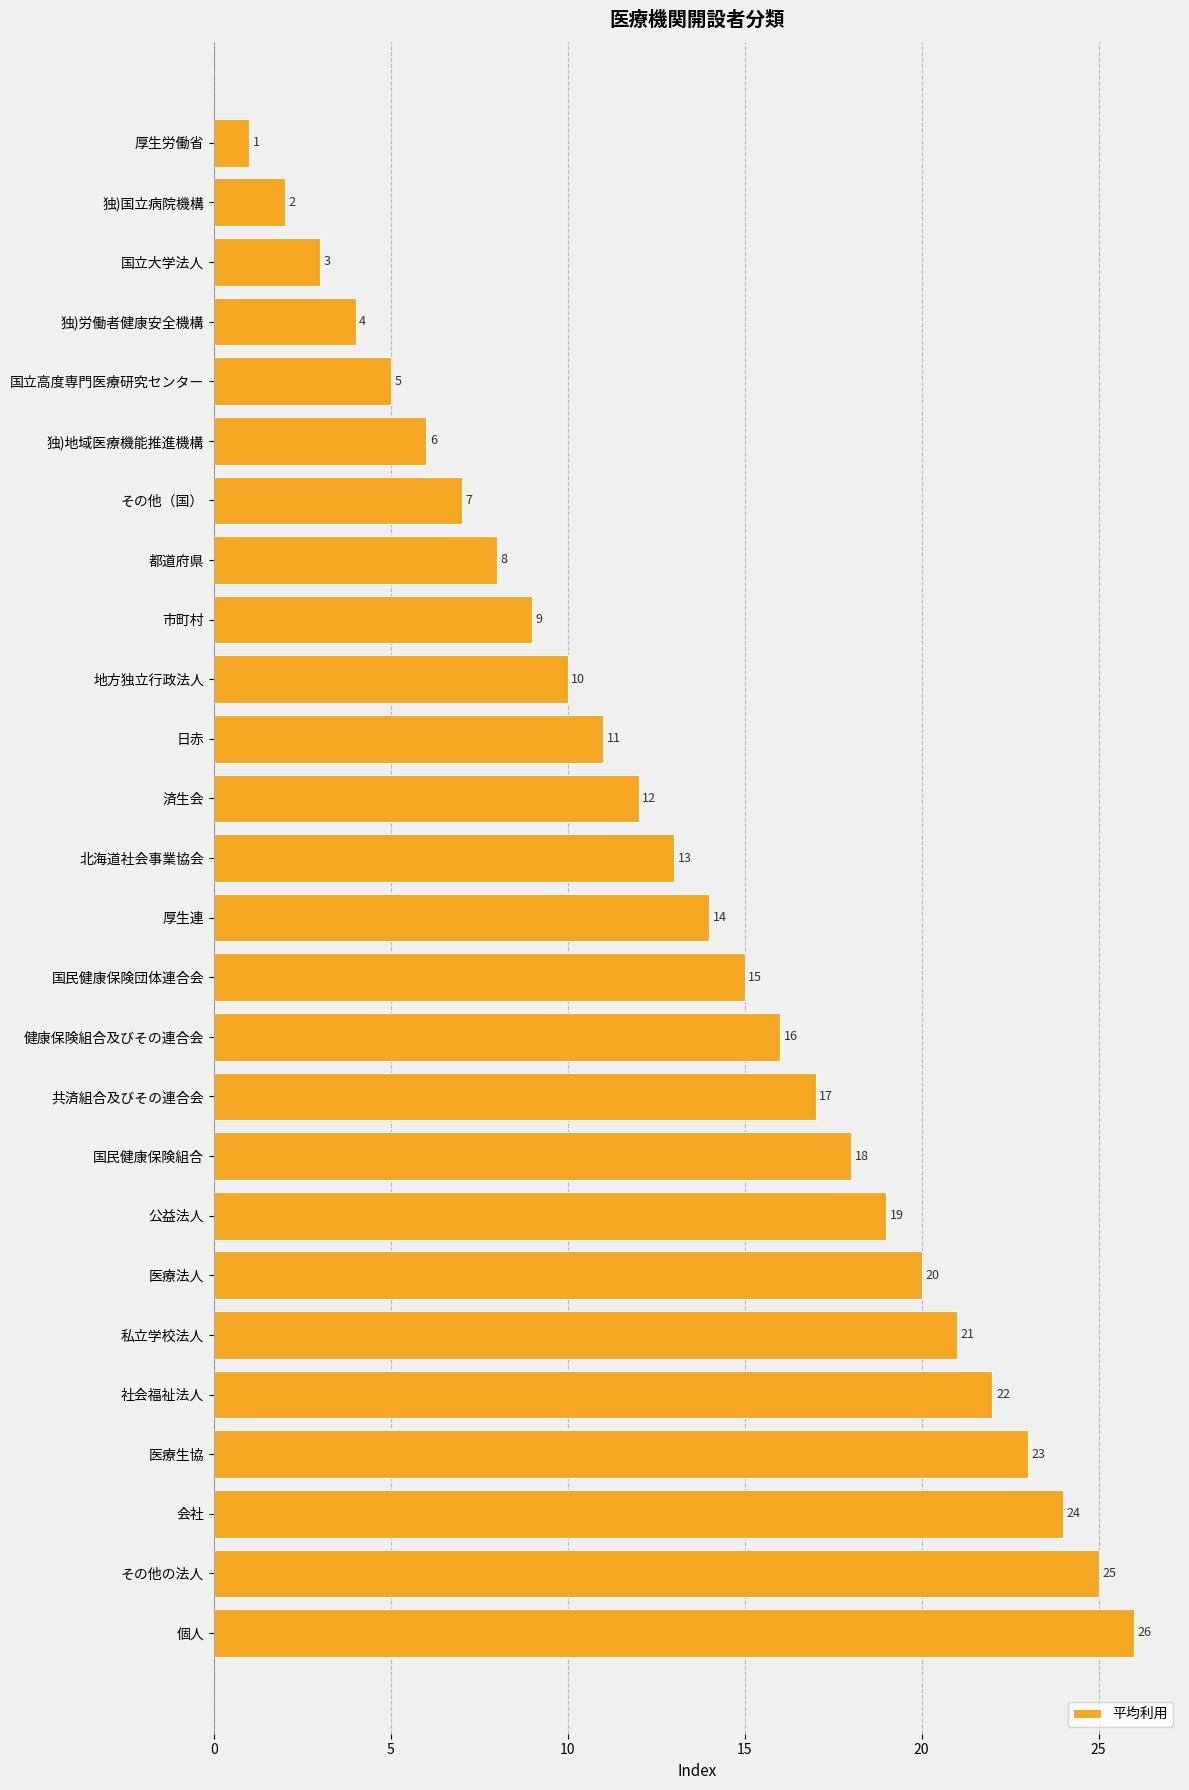

True or false: the data shows 9 at 市町村.

True